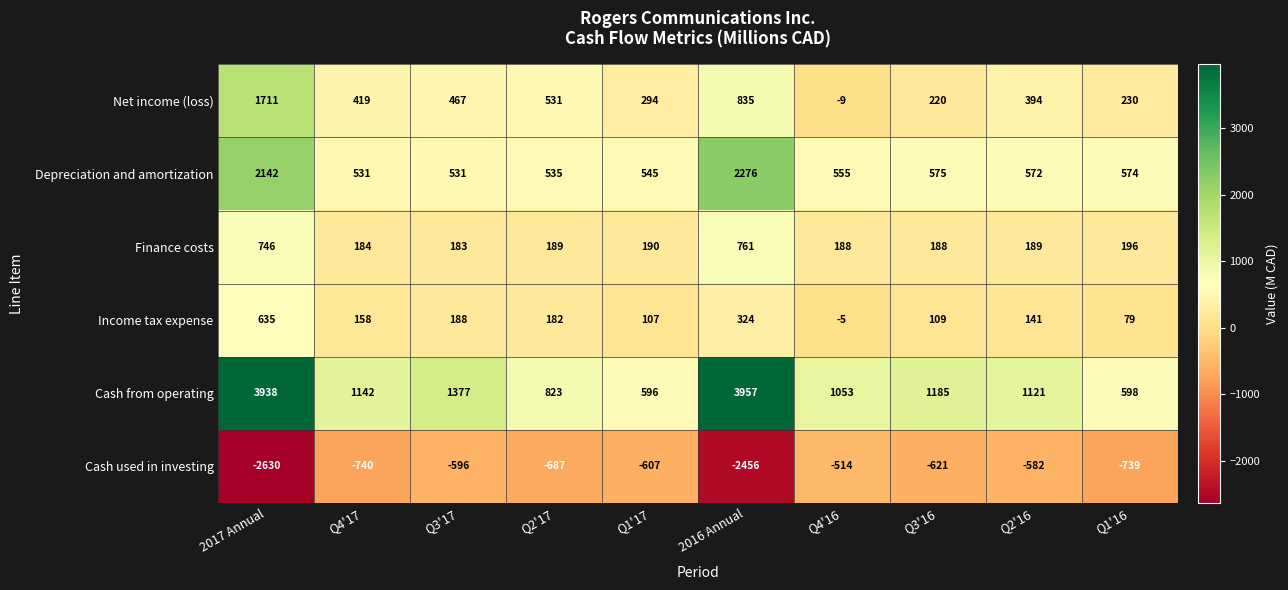

The value of Income tax expense at 2016 Annual is 214. True or false?

False